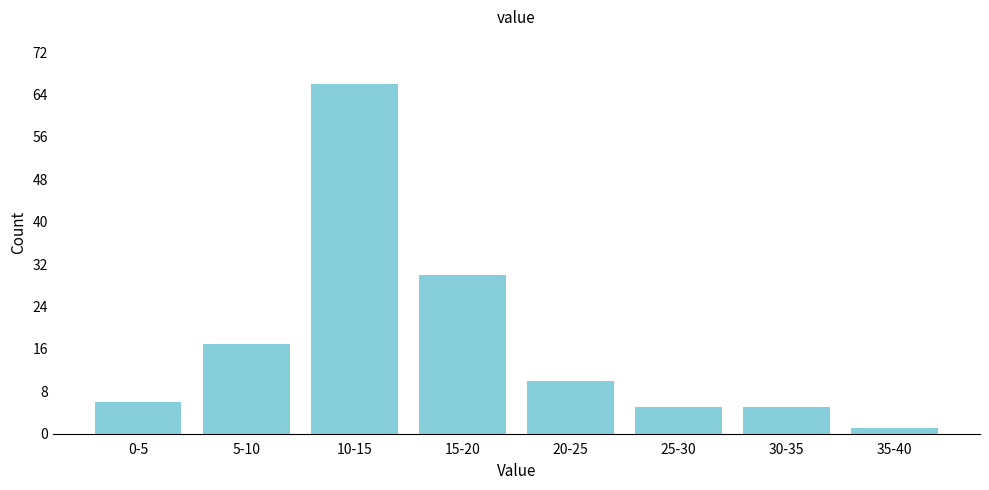

Reading left to right, extract all data points from this chart.

6	17	66	30	10	5	5	1